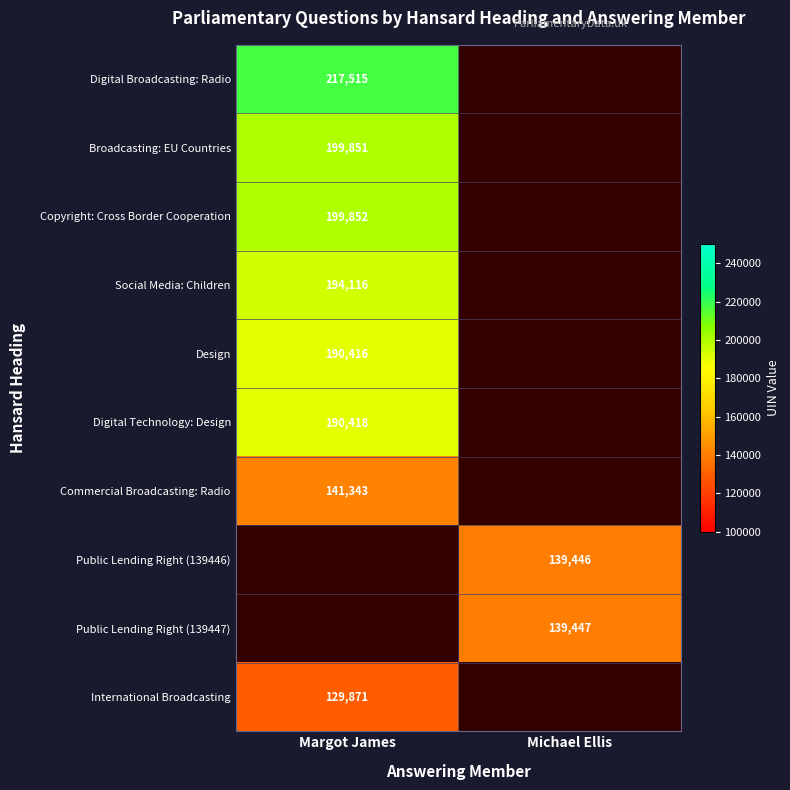

The Social Media: Children series shows 331106 at Margot James. True or false?

False